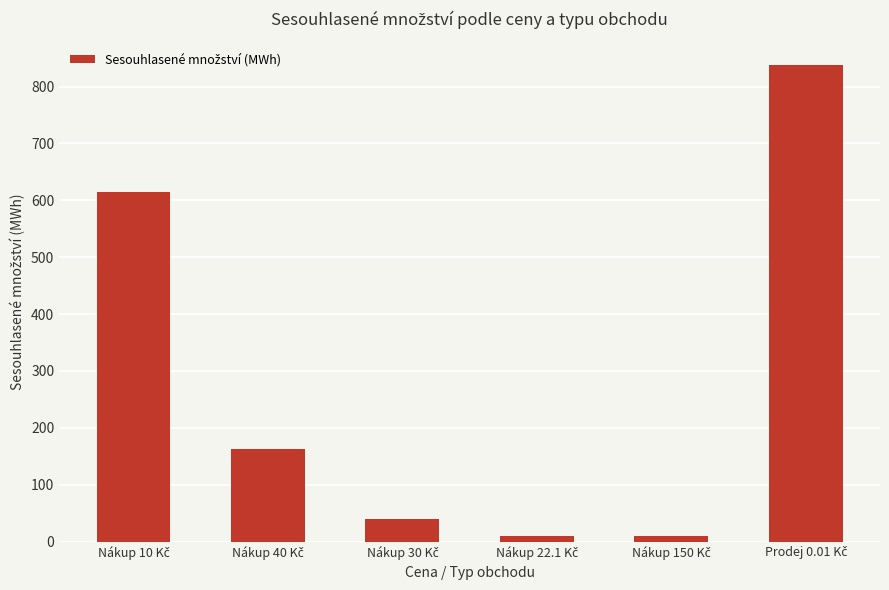

What is the average value?

279.1